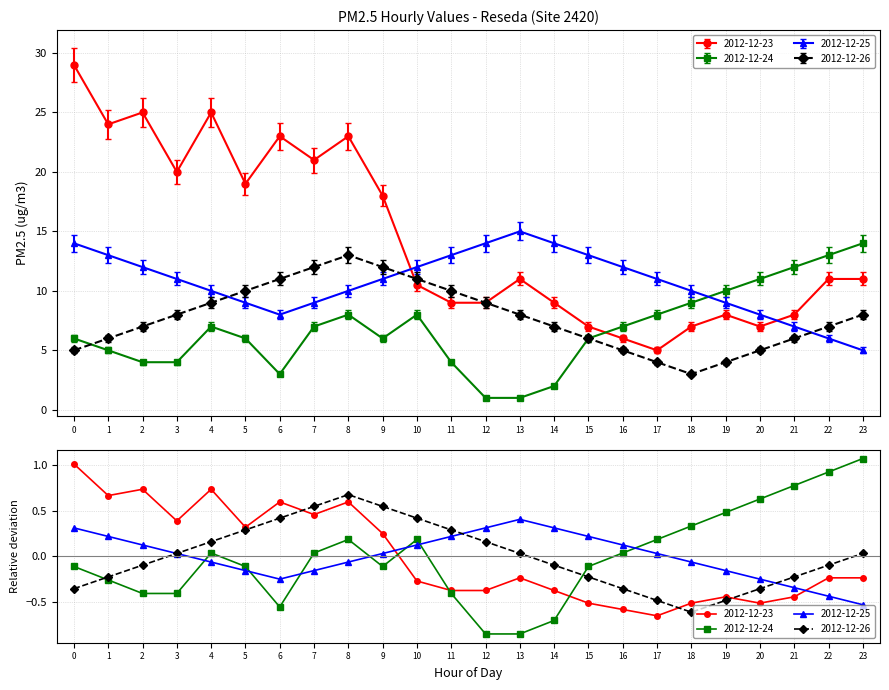

Between which two adjacent categories do 2012-12-23 and 2012-12-24 first intersect?

15 and 16